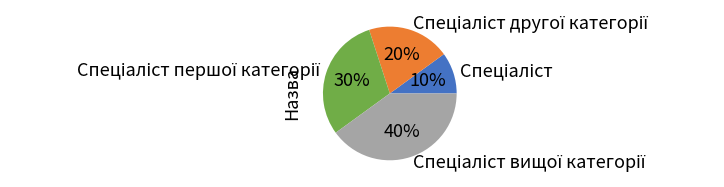

Is there a majority slice in this chart?

No